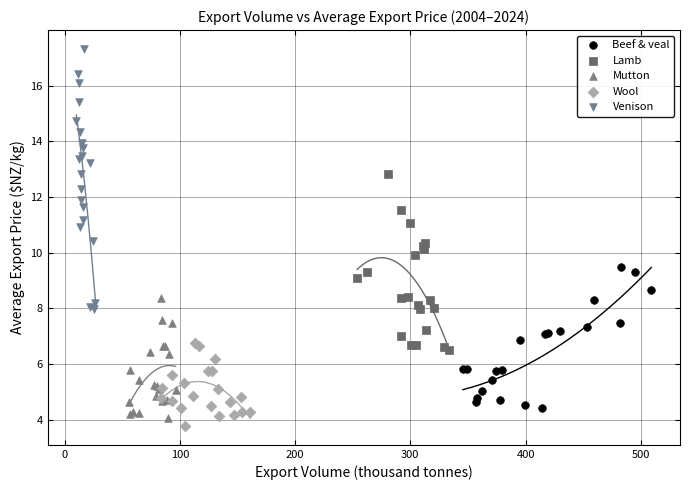

Which series contains the highest Y value?

Venison